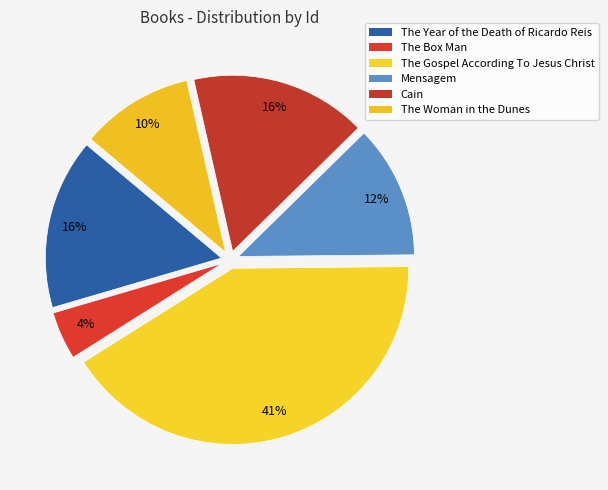

True or false: Mensagem accounts for 12% of the total.

True